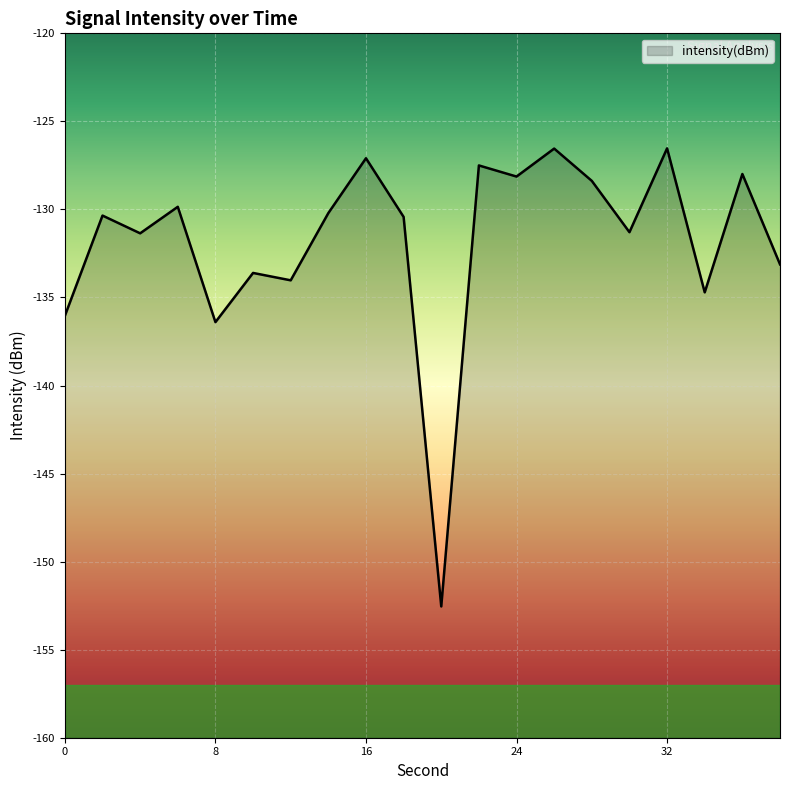

What is the difference between the maximum and minimum values?

26.0